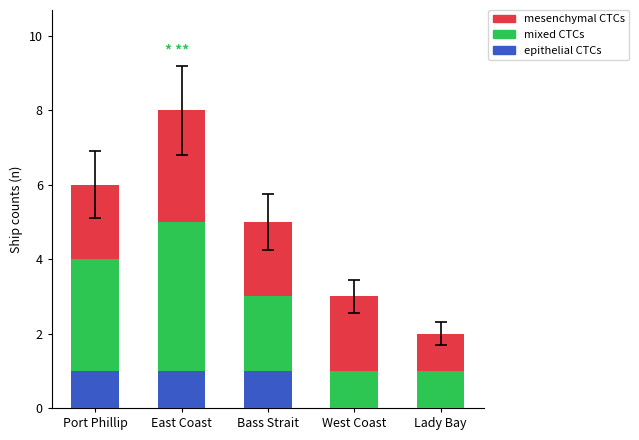

Is it true that epithelial CTCs equals 0 at Port Phillip?

False